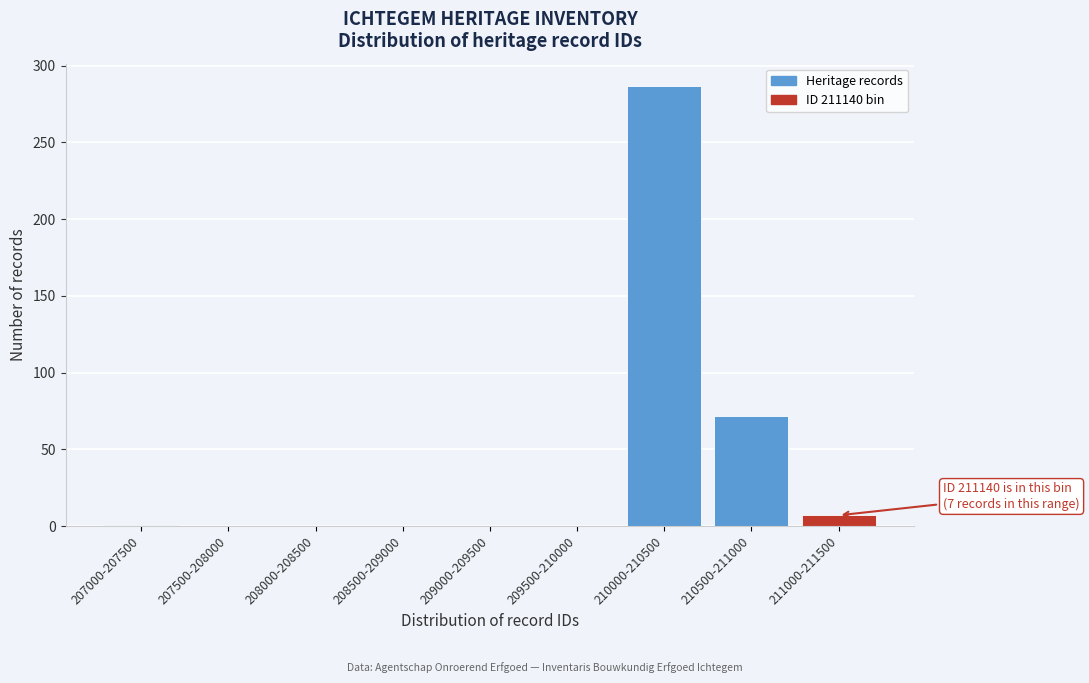

The chart shows a value of 0 at 208000-208500. True or false?

True